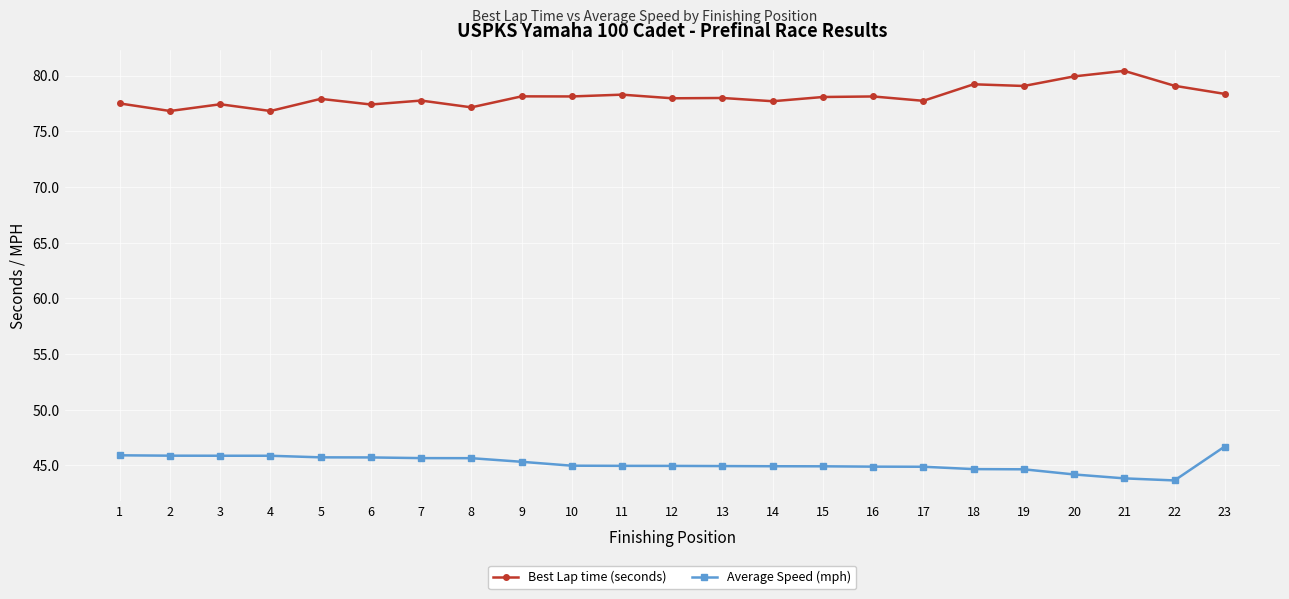

At which label does Best Lap time (seconds) first exceed 77?

1